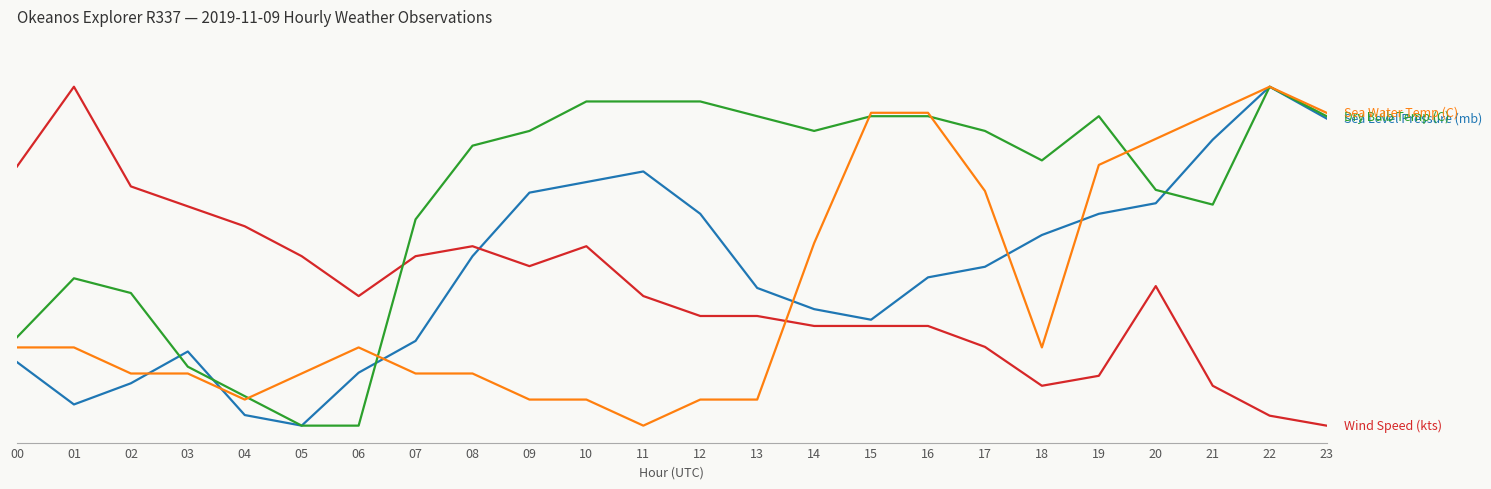

Is this an area chart (filled region under the line)?

No